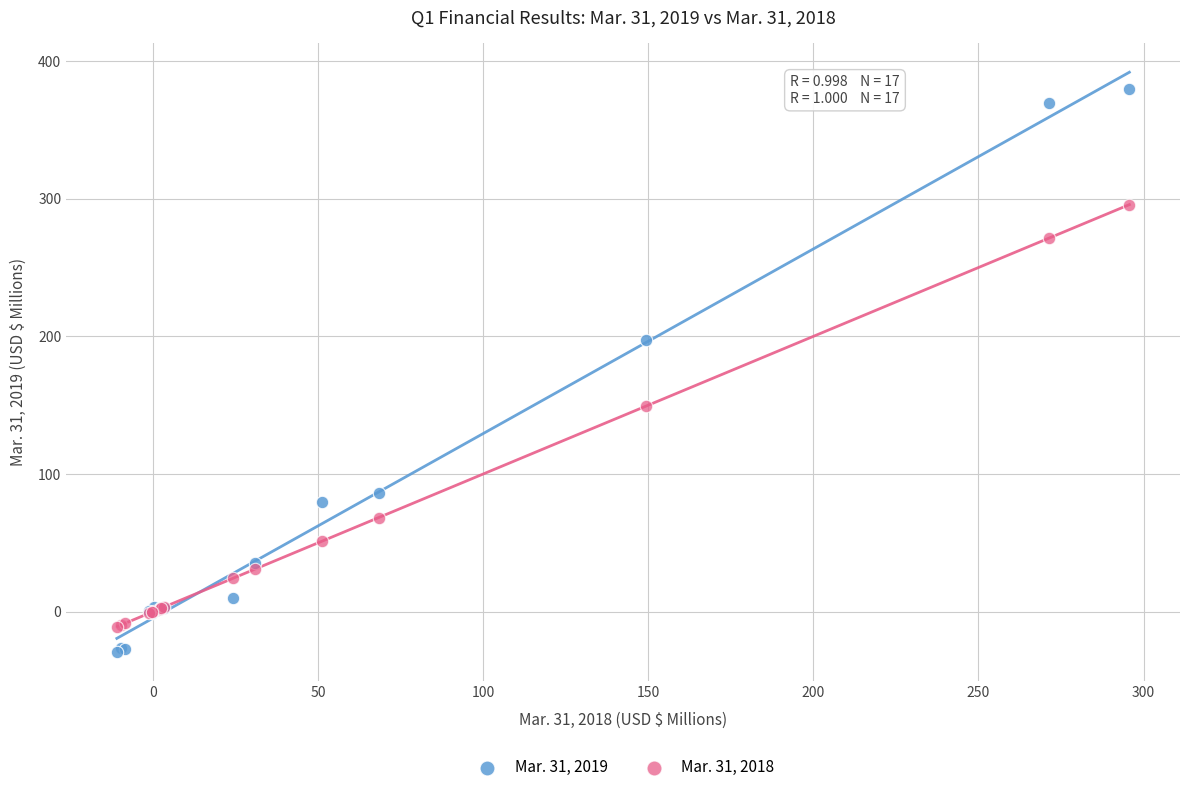

Which series has the widest spread of Y values?

Mar. 31, 2019